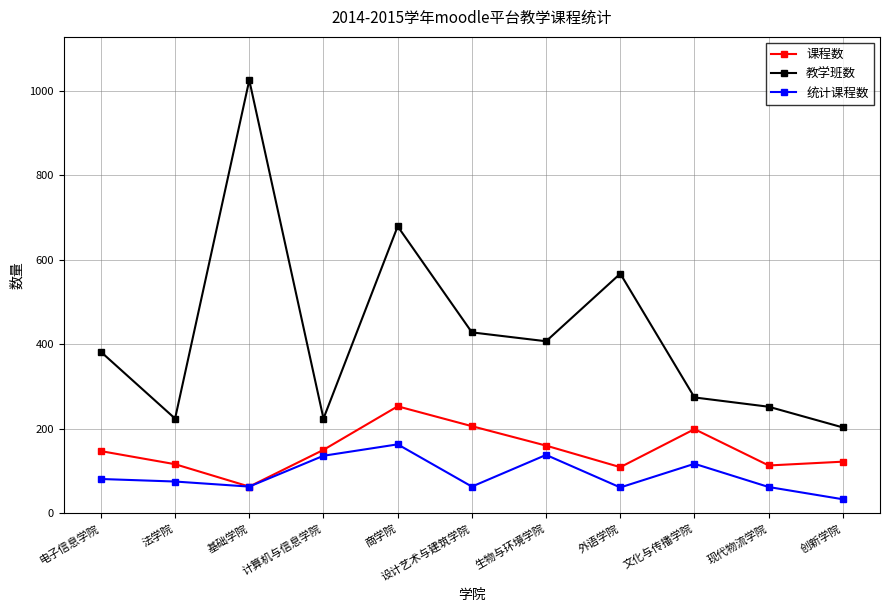

What is the spread (max minus min) of values at 创新学院?

170